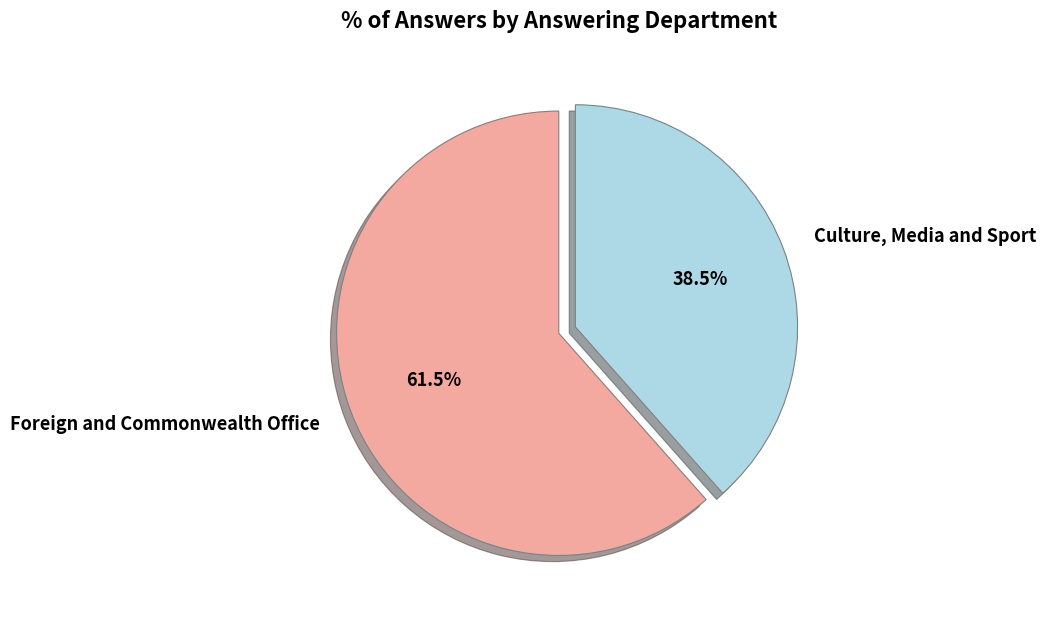

Which slice is the largest?

Foreign and Commonwealth Office